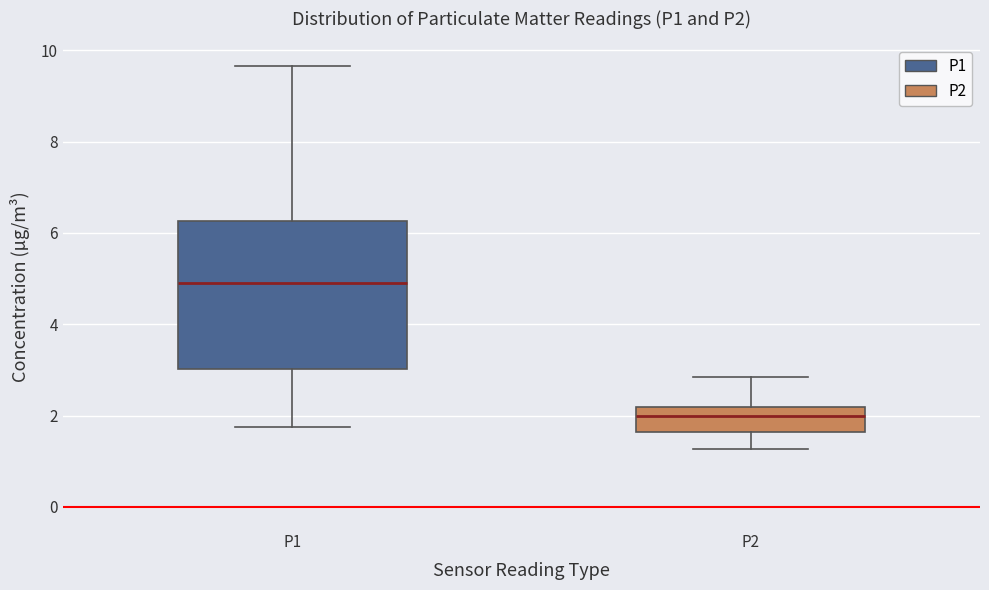

Which box's median line is the lowest?

P2